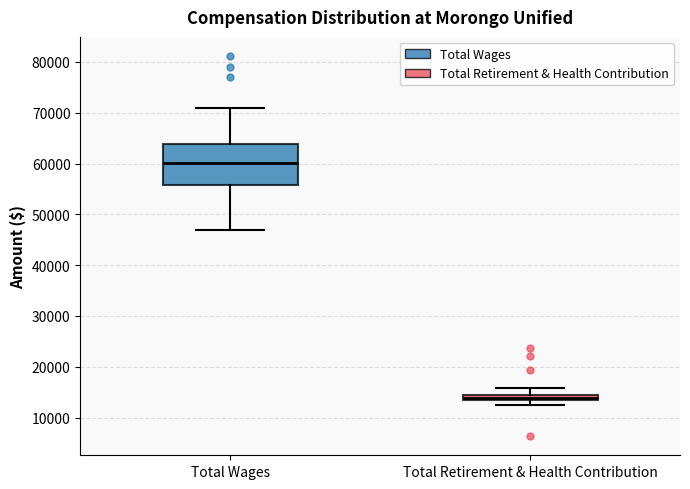

Which box is the tallest, from its lower edge to its upper edge?

Total Wages